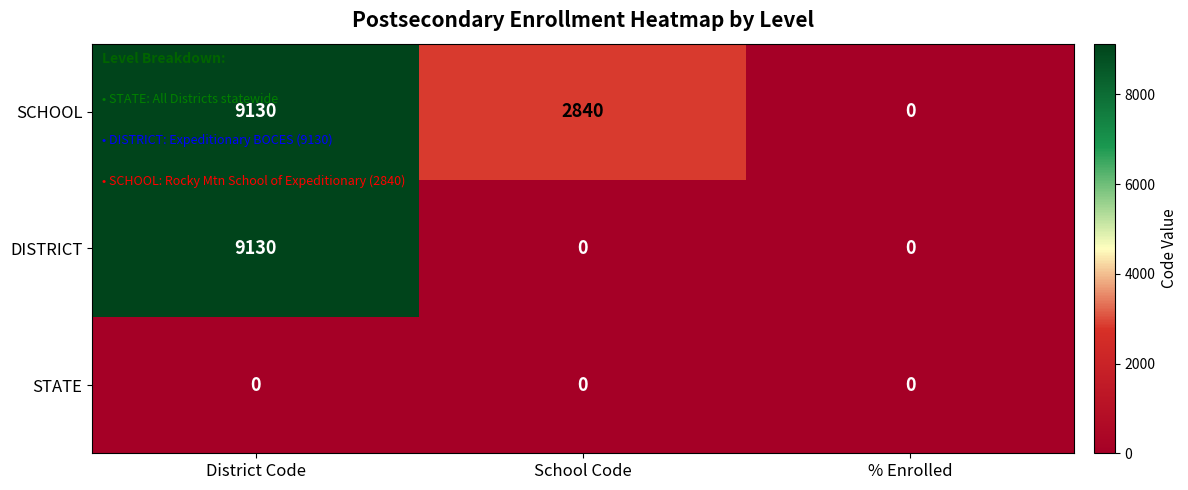

Where is SCHOOL nearest to the value 4565?

School Code